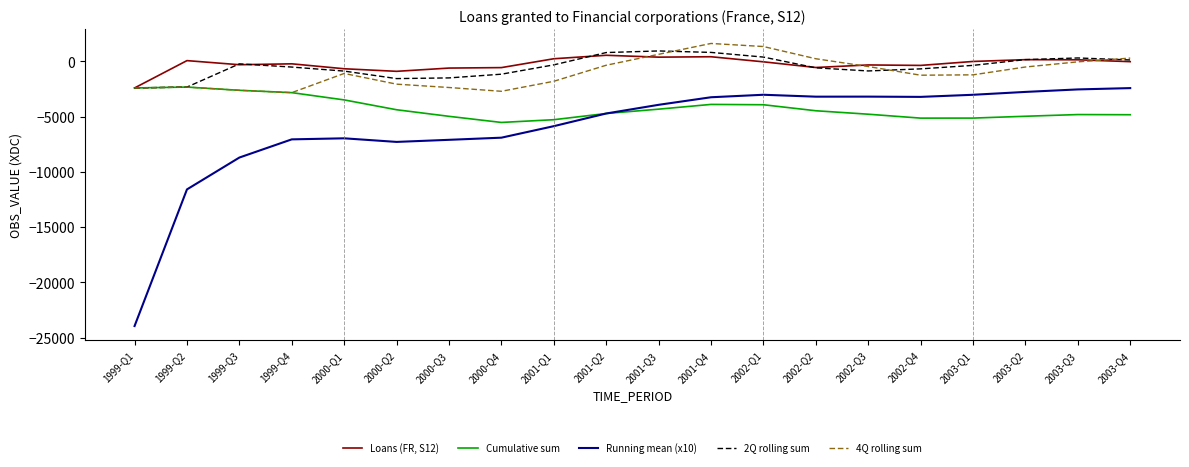

Rank the series by their maximum value, from lowest to highest.

Running mean (x10), Cumulative sum, Loans (FR, S12), 2Q rolling sum, 4Q rolling sum